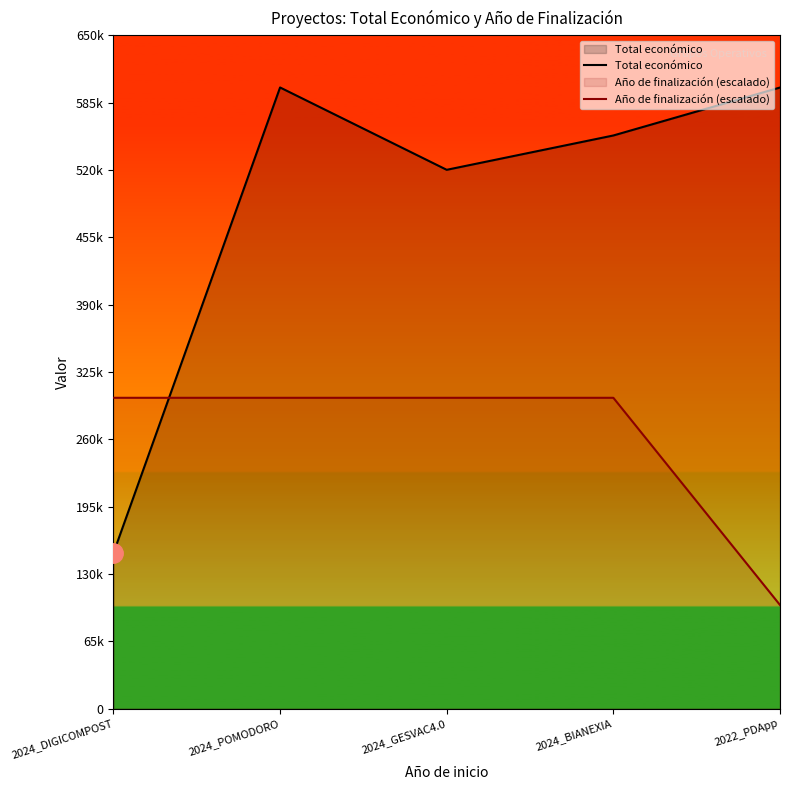

At which label does Total económico reach its peak?

2024_POMODORO